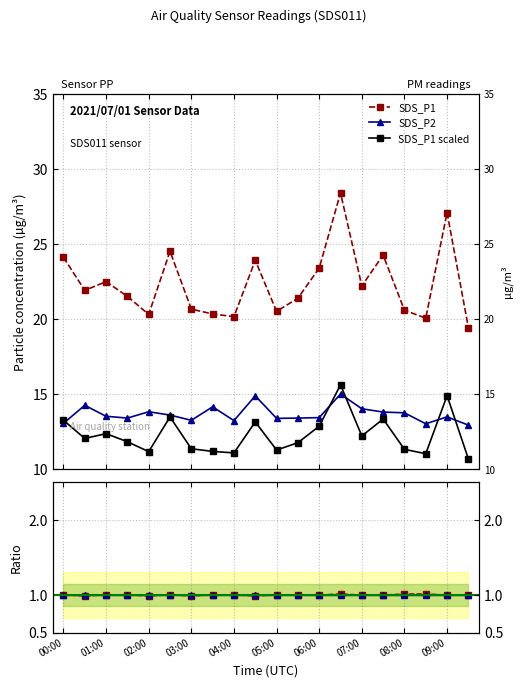

What position from the right is 17?

3